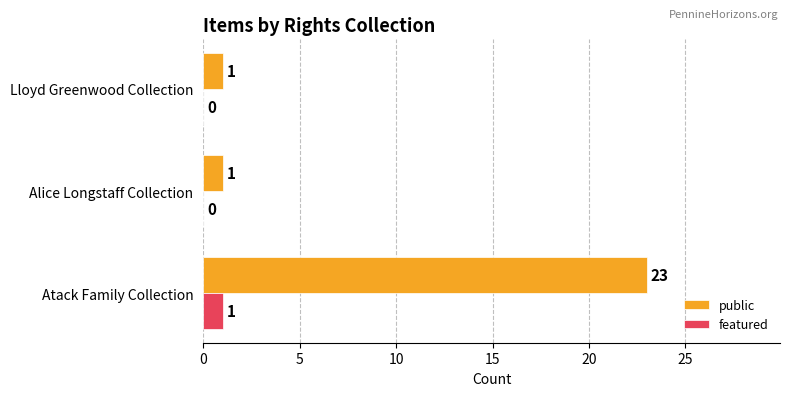

What is the greatest value displayed?

23